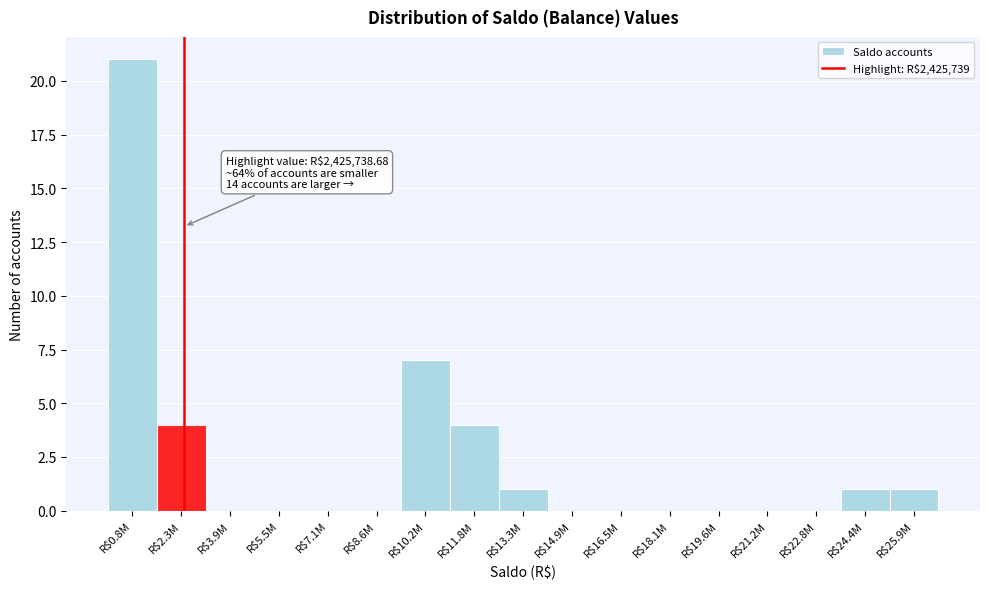

The chart shows a value of 2 at R$25.9M. True or false?

False